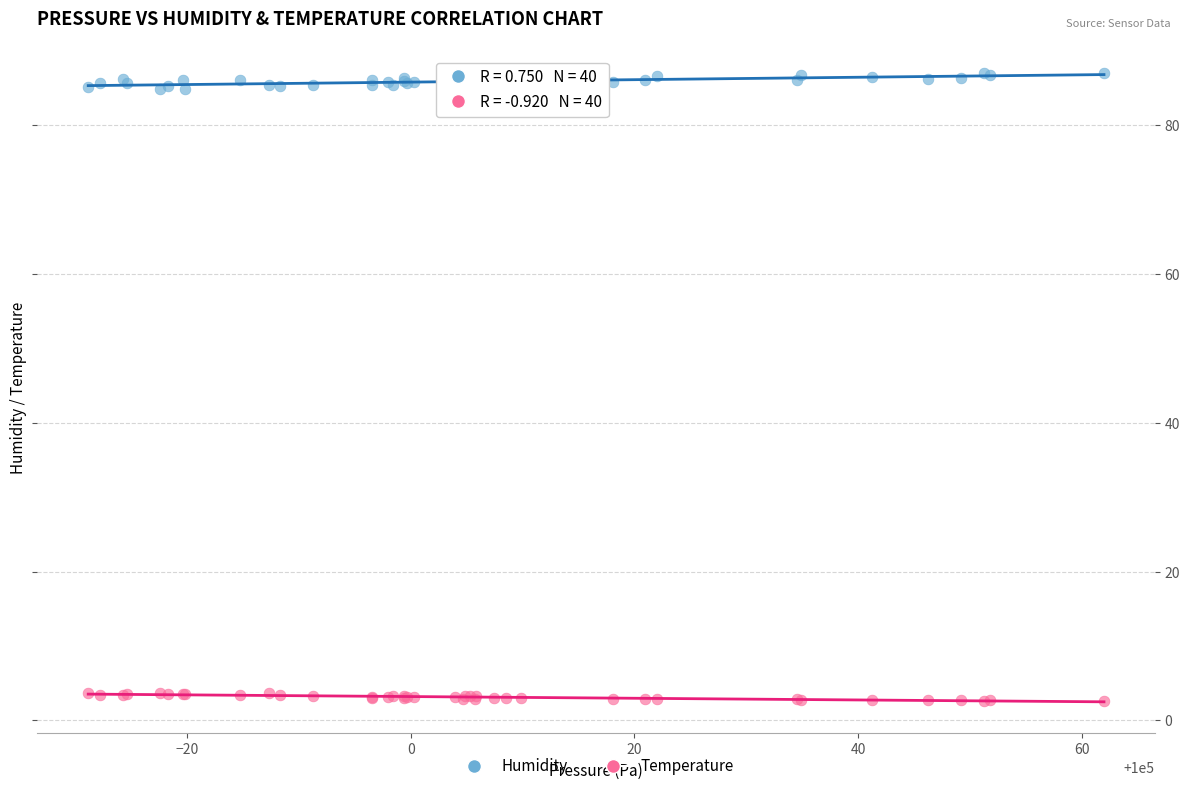

Which series contains the lowest Y value?

Temperature